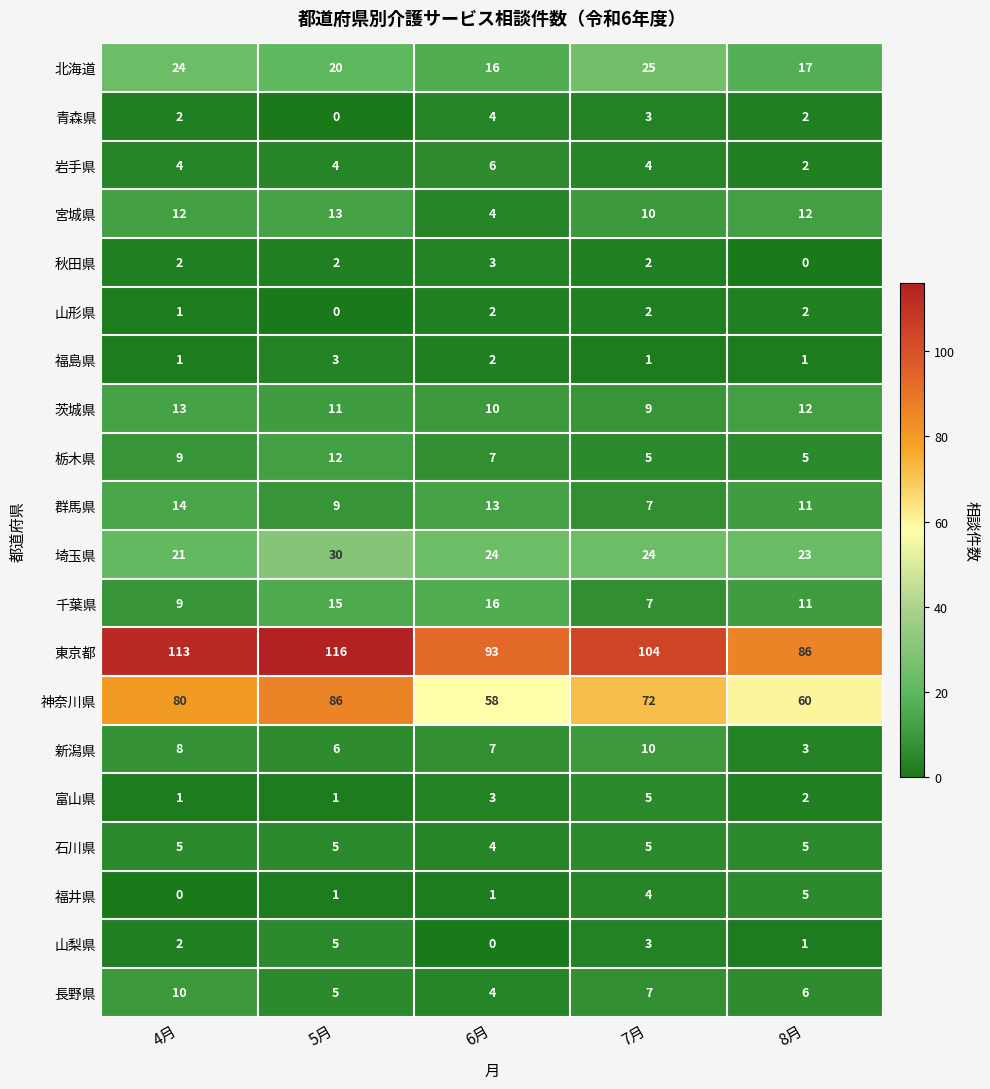

How many 群馬県 values are between 9 and 13?

3